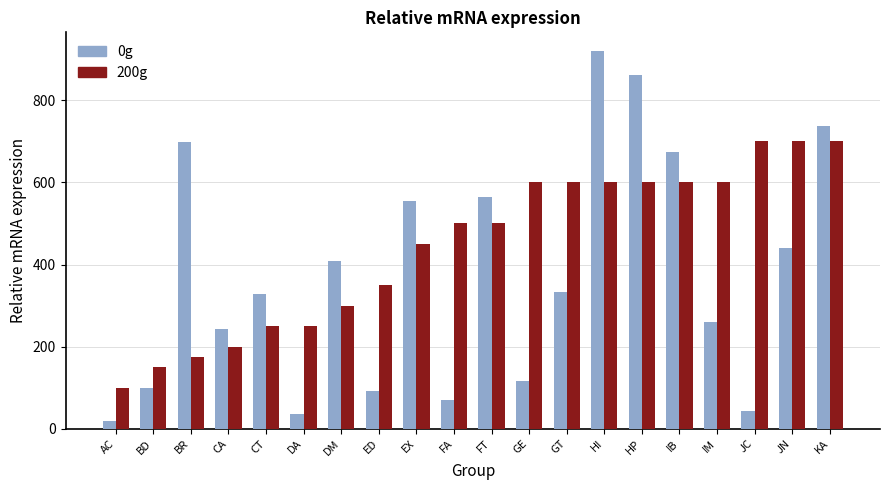

What is the sum of all 0g values?

7494